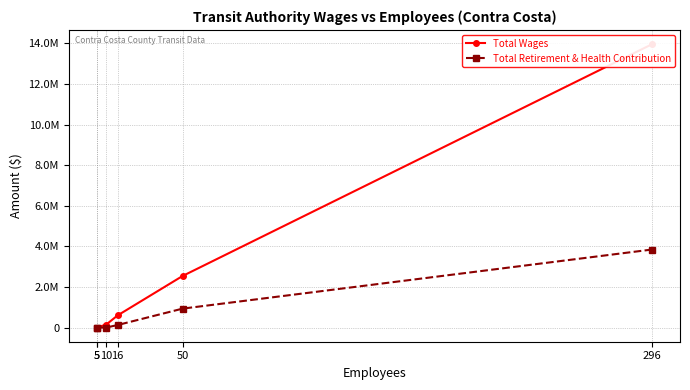

True or false: Total Wages and Total Retirement & Health Contribution cross at least once.

False